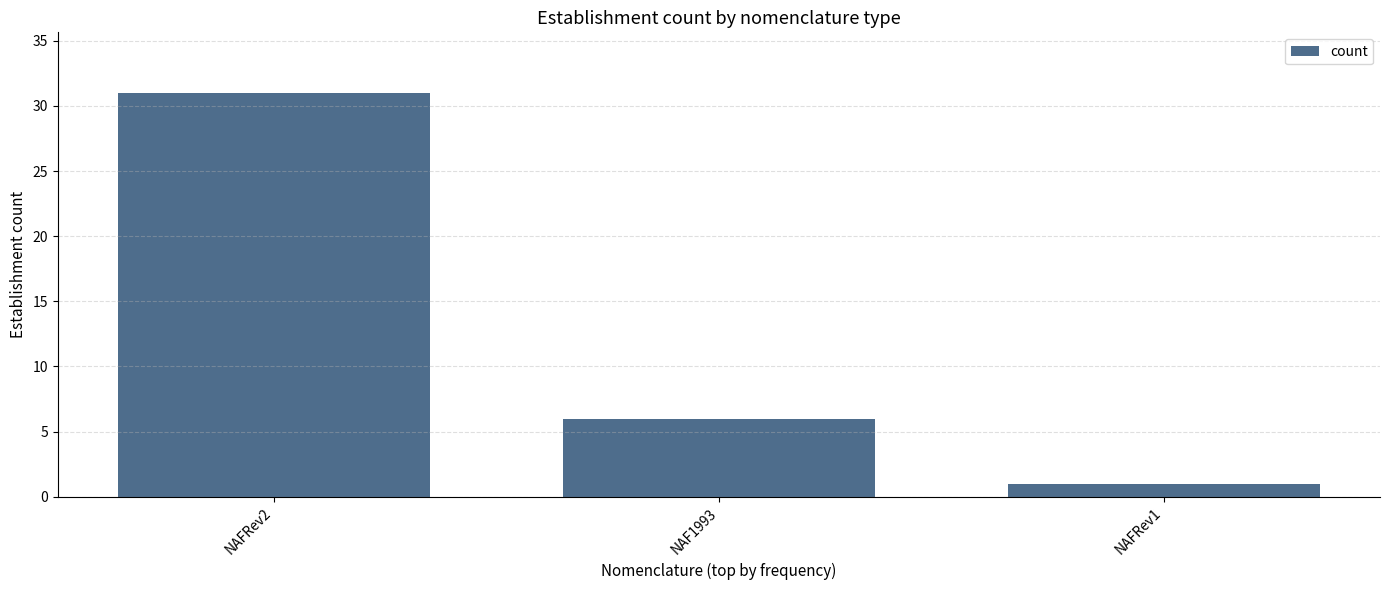

What is the sum of the values at NAFRev1 and NAFRev2?

32